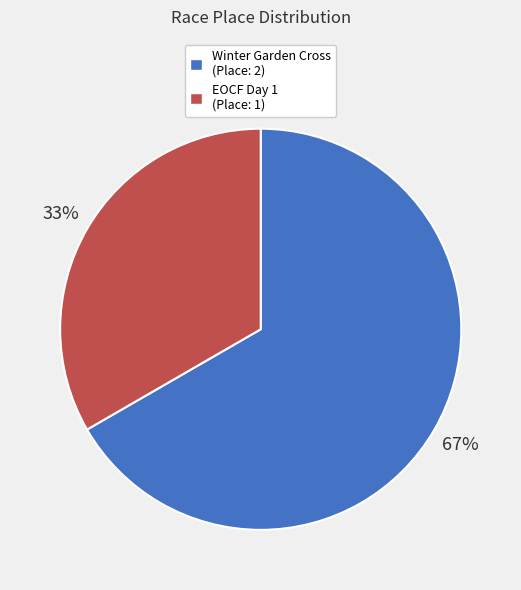

Is there any slice that represents more than half of the pie?

Yes